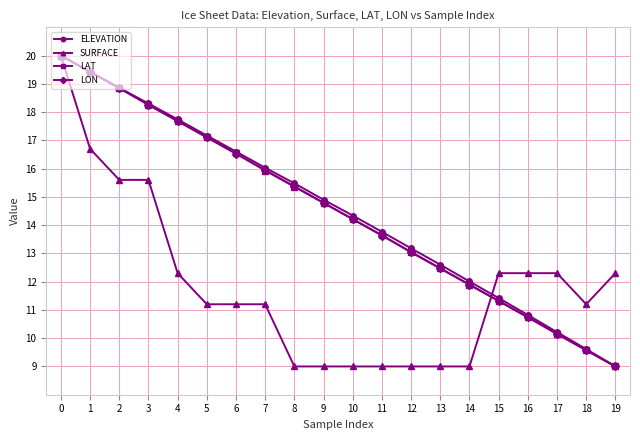

List the labels in order of ELEVATION value, largest first.

0, 1, 2, 3, 4, 5, 6, 7, 8, 9, 10, 11, 12, 13, 14, 15, 16, 17, 18, 19